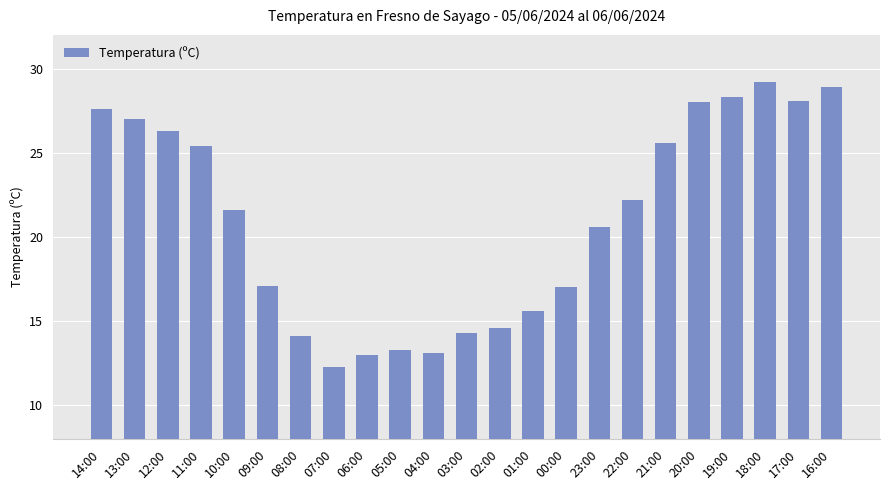

What is the greatest value displayed?

29.2